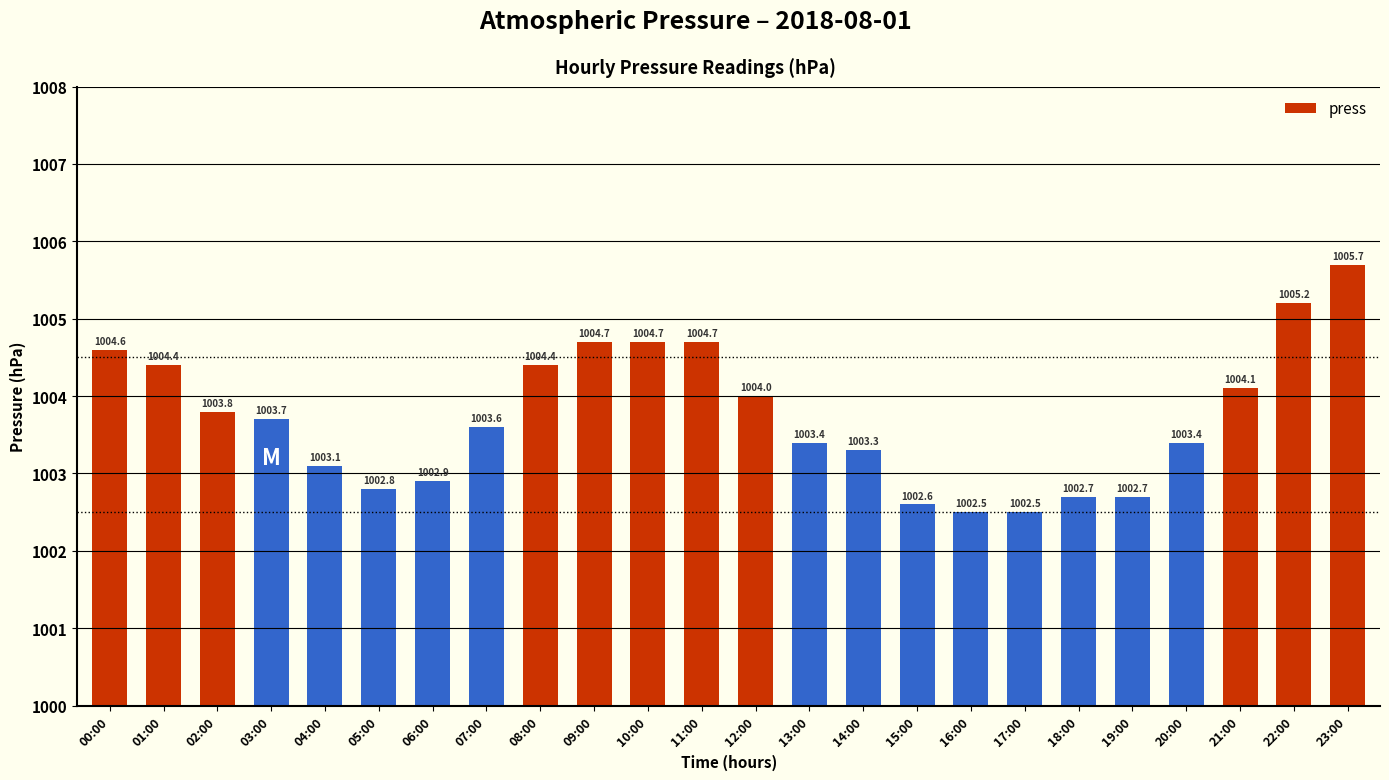

Between 03:00 and 07:00, which is larger?

03:00